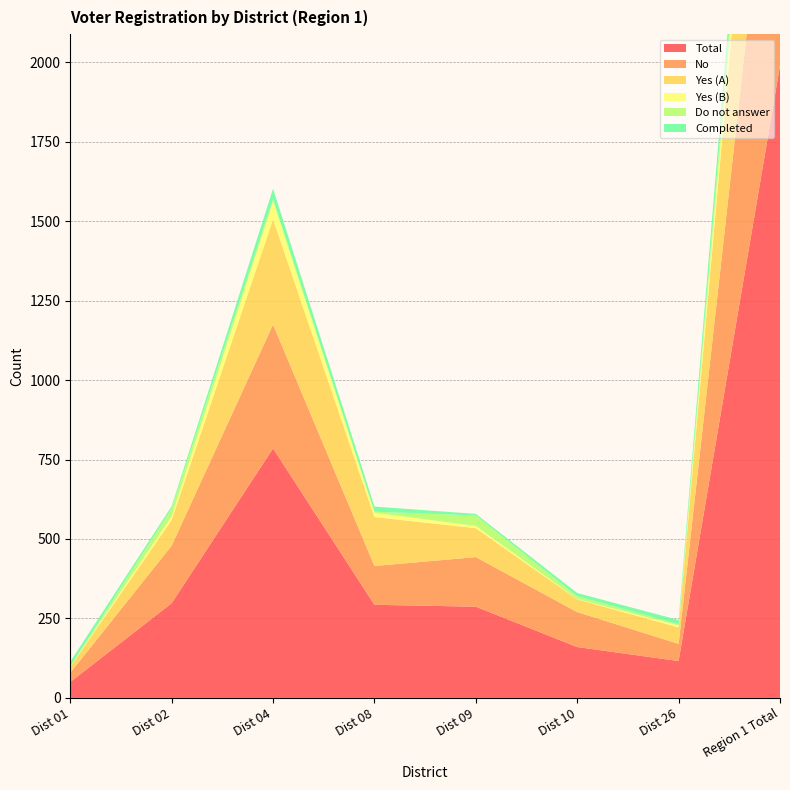

Reading right to left, transcribe all the data shown in this chart.

Total: 1989	116	160	287	293	785	298	50
No: 1042	54	110	156	122	390	181	29
Yes (A): 768	52	40	91	154	331	81	19
Yes (B): 98	6	1	7	14	57	12	1
Do not answer: 81	4	9	33	3	7	24	1
Completed: 97	13	10	5	16	32	7	14